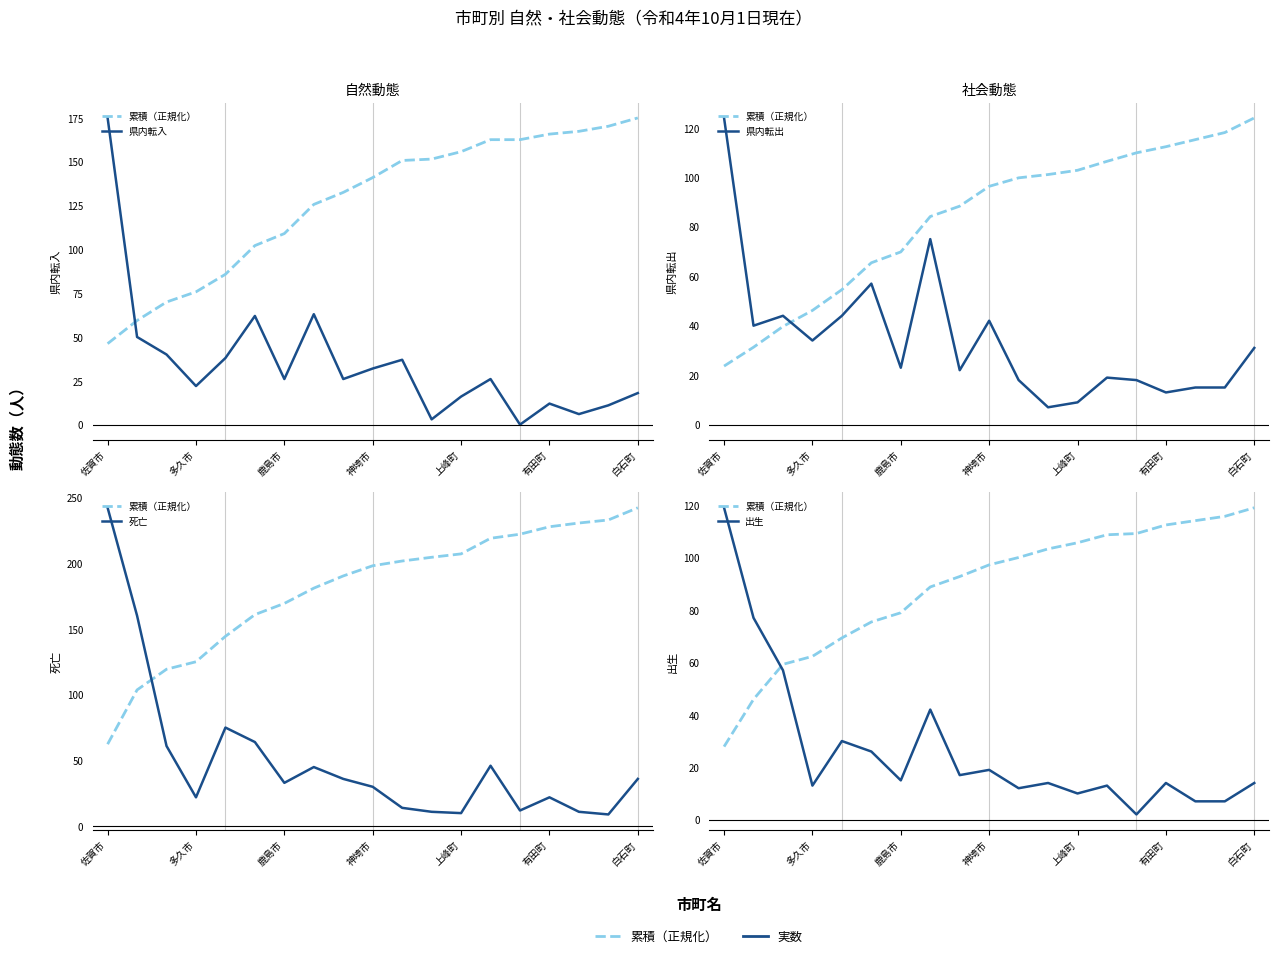

How many times do 累積（正規化） and 県内転入 cross each other?

1